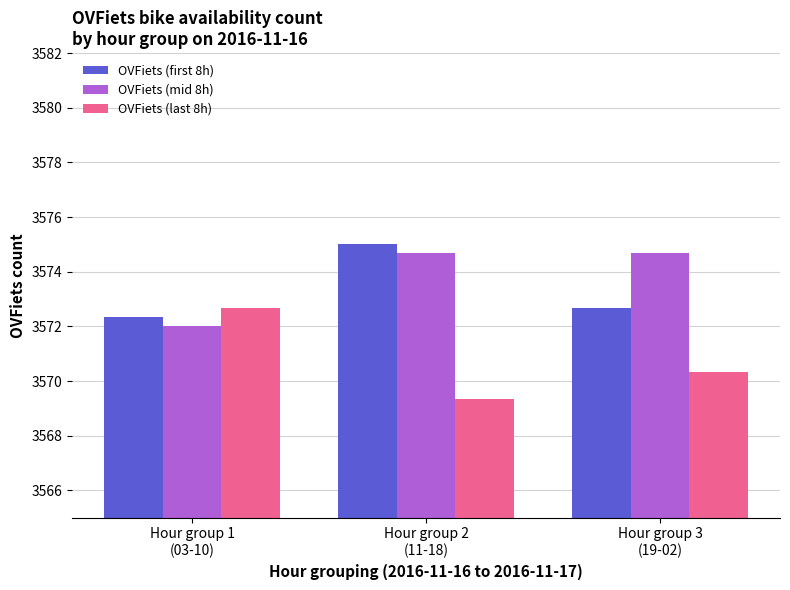

Which label corresponds to the smallest value in the chart?

Hour group 2
(11-18)